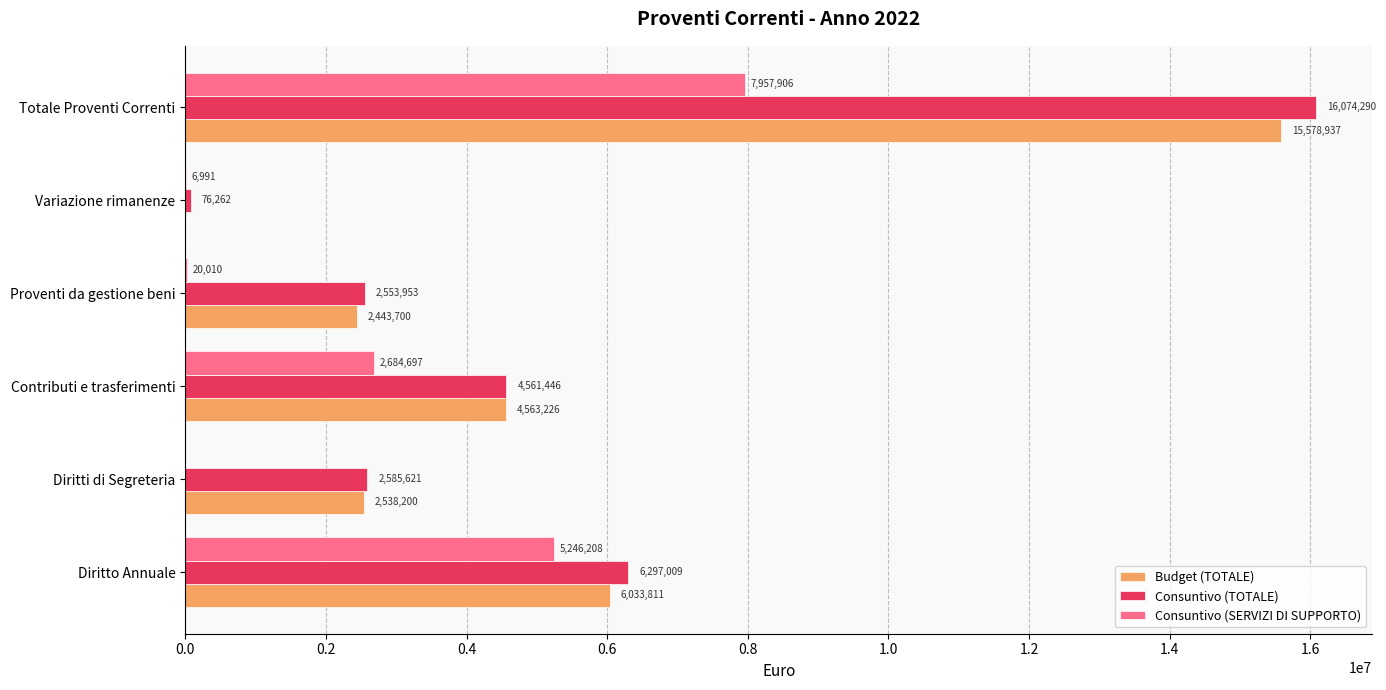

What is the approximate value of Consuntivo (TOTALE) at Totale Proventi Correnti?

16074289.7